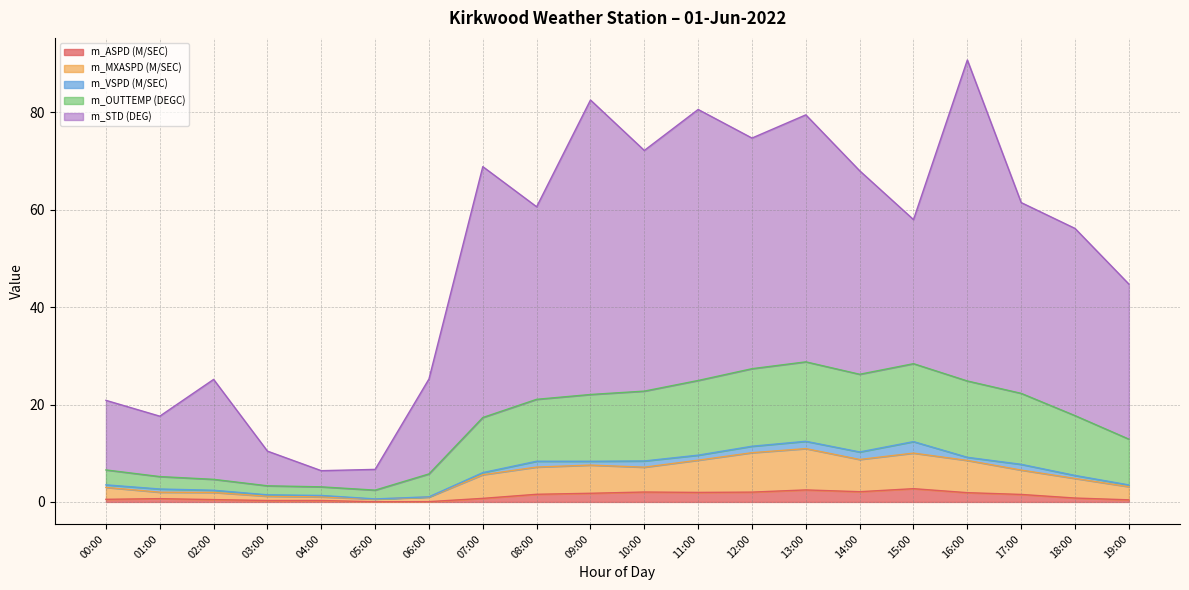

True or false: m_STD (DEG) and m_ASPD (M/SEC) cross at least once.

False